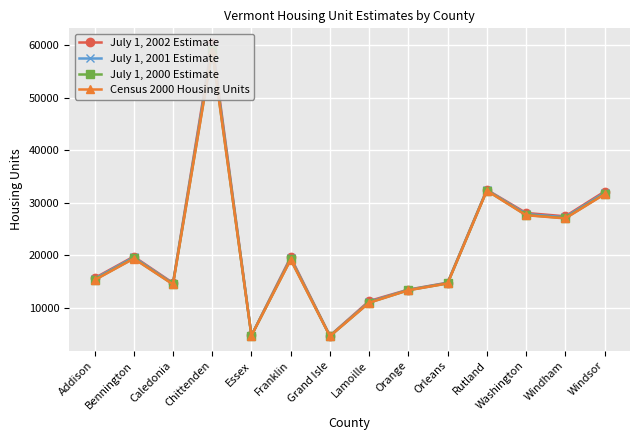

Reading right to left, list all the values displayed in this chart.

July 1, 2002 Estimate: Windsor=32127	Windham=27433	Washington=28070	Rutland=32482	Orleans=14825	Orange=13510	Lamoille=11337	Grand Isle=4745	Franklin=19659	Essex=4787	Chittenden=60369	Caledonia=14755	Bennington=19783	Addison=15688
July 1, 2001 Estimate: Windsor=31905	Windham=27256	Washington=27868	Rutland=32435	Orleans=14768	Orange=13459	Lamoille=11163	Grand Isle=4711	Franklin=19472	Essex=4779	Chittenden=59652	Caledonia=14640	Bennington=19643	Addison=15539
July 1, 2000 Estimate: Windsor=31679	Windham=27083	Washington=27689	Rutland=32337	Orleans=14693	Orange=13402	Lamoille=11037	Grand Isle=4673	Franklin=19247	Essex=4766	Chittenden=59022	Caledonia=14535	Bennington=19451	Addison=15357
Census 2000 Housing Units: Windsor=31621	Windham=27039	Washington=27644	Rutland=32311	Orleans=14673	Orange=13386	Lamoille=11009	Grand Isle=4663	Franklin=19191	Essex=4762	Chittenden=58864	Caledonia=14508	Bennington=19403	Addison=15312